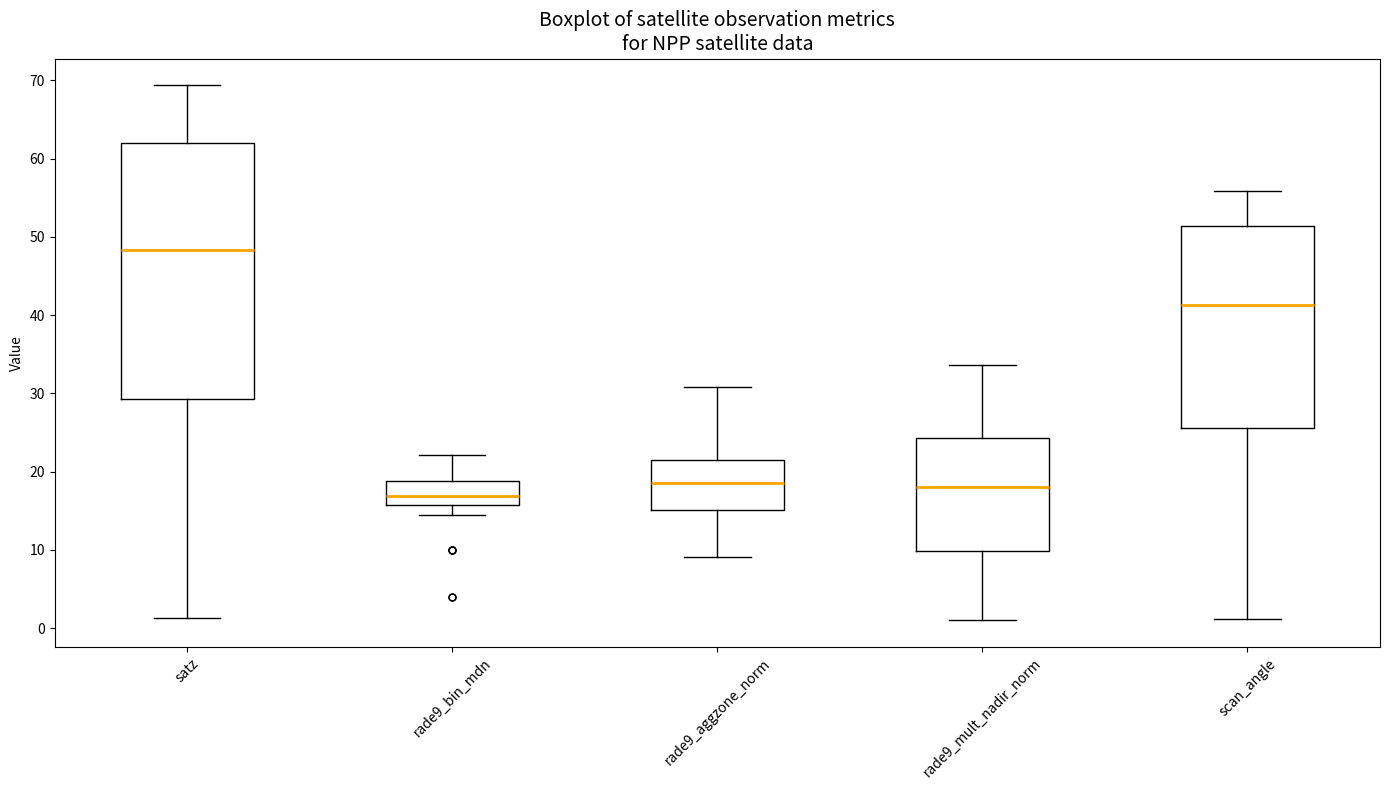

Reading left to right, read every box against the y-axis: the position of its median line, the range the box covers, and the ends of its whiskers. The values are not printed on the chart, so give them approximately, as read against the axis.

satz: median 48, box 29 to 62, whiskers 1 to 69
rade9_bin_mdn: median 17, box 16 to 19, whiskers 14 to 22
rade9_aggzone_norm: median 19, box 15 to 21, whiskers 9 to 31
rade9_mult_nadir_norm: median 18, box 10 to 24, whiskers 1 to 34
scan_angle: median 41, box 26 to 51, whiskers 1 to 56